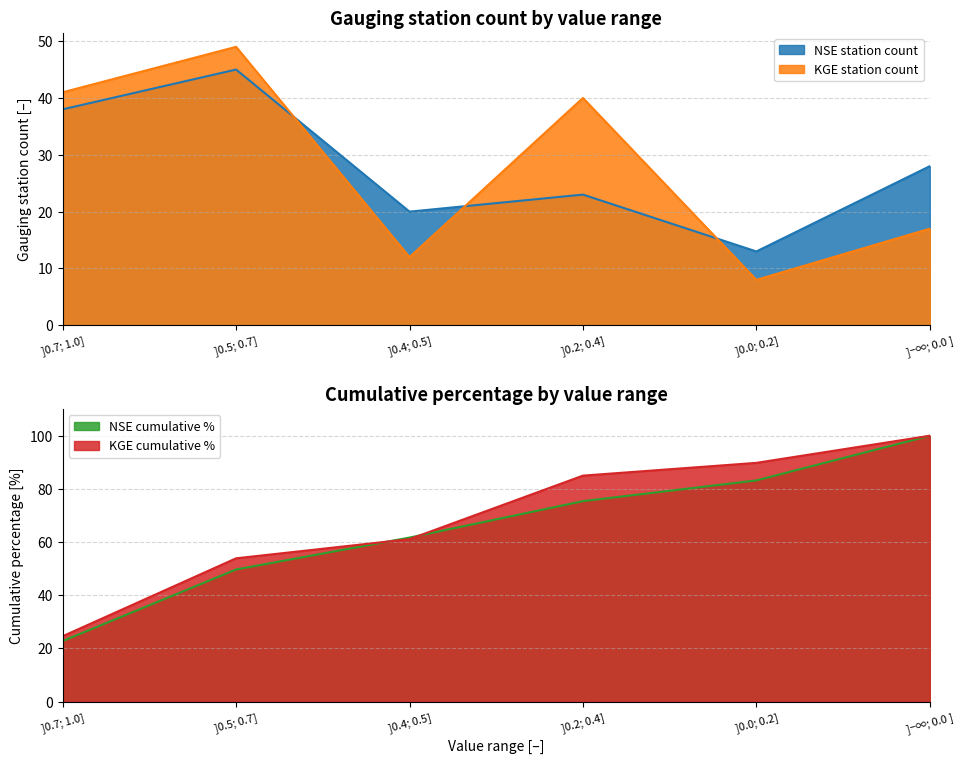

The value of KGE cumulative % at ]0.4; 0.5] is 37.6. True or false?

False